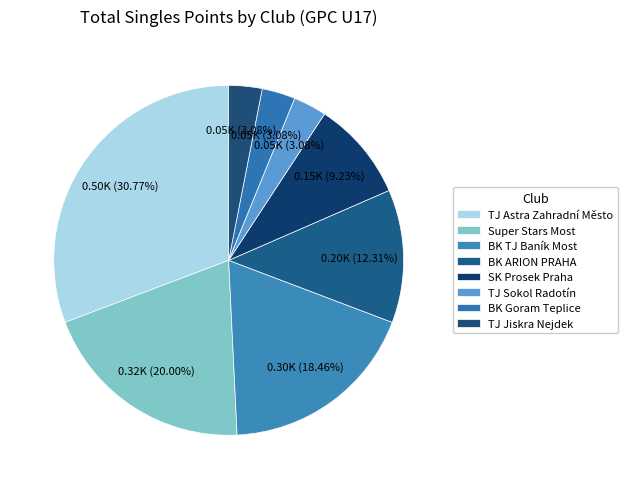

To the nearest percent, what is the average slice percentage?

12%